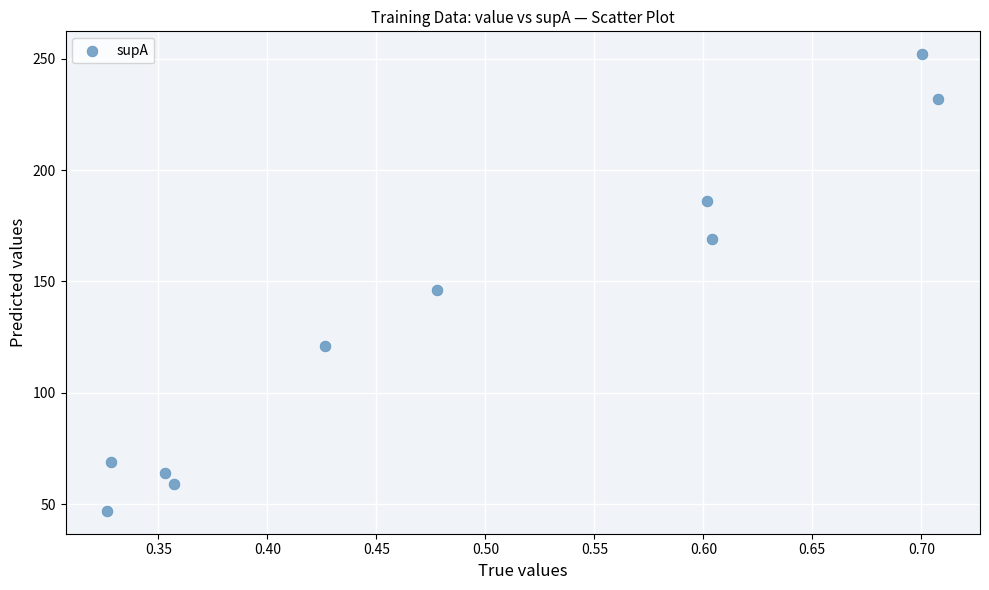

What Y value in the scatter plot is closest to 149?

146